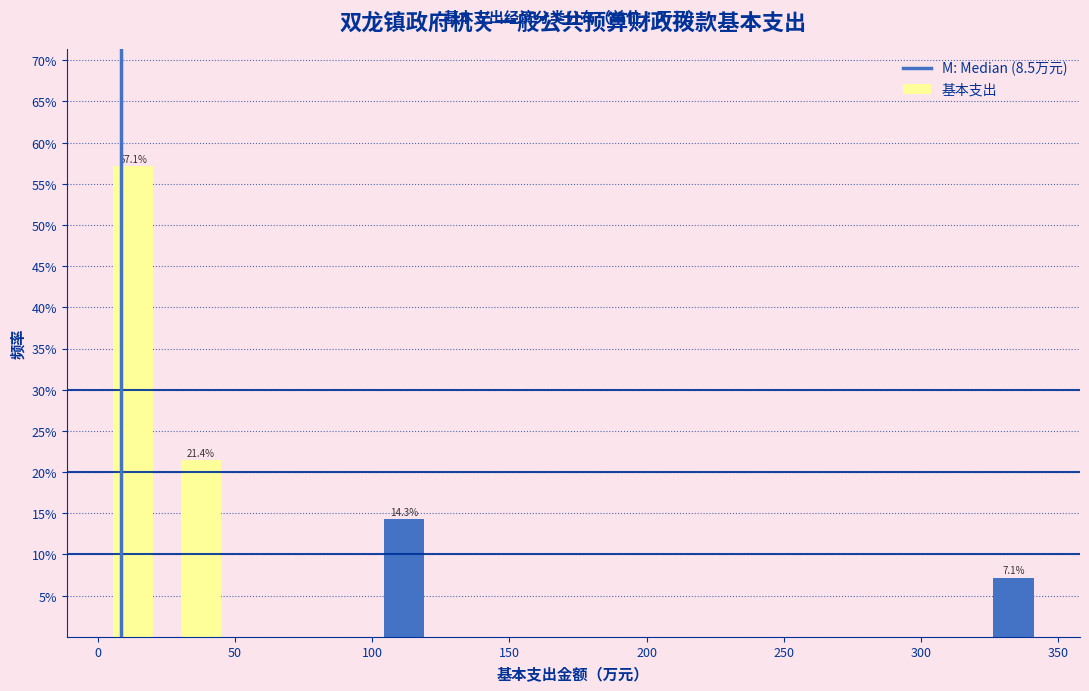

Which range on the x-axis has the tallest bar?

0 to 25